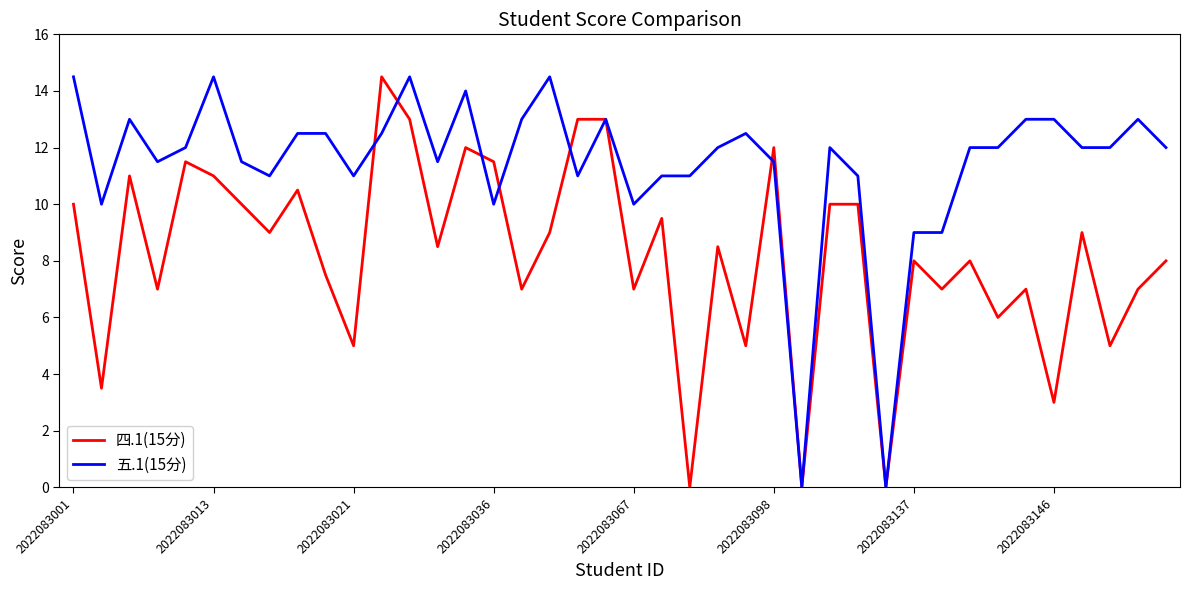

Rank the series by their average value, from highest to lowest.

五.1(15分), 四.1(15分)